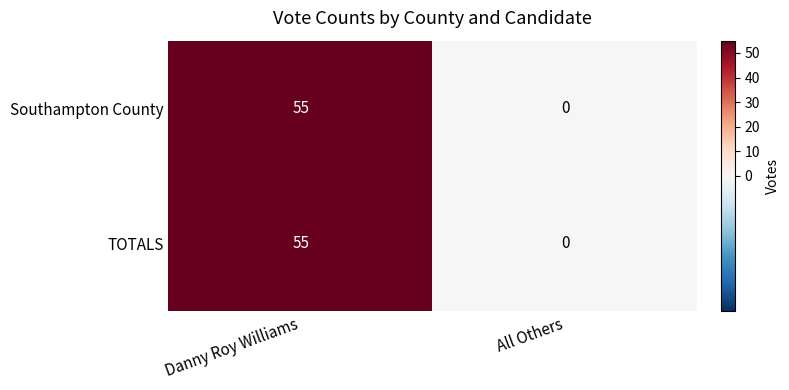

Reading left to right, extract all data points from this chart.

Southampton County: 55	0
TOTALS: 55	0